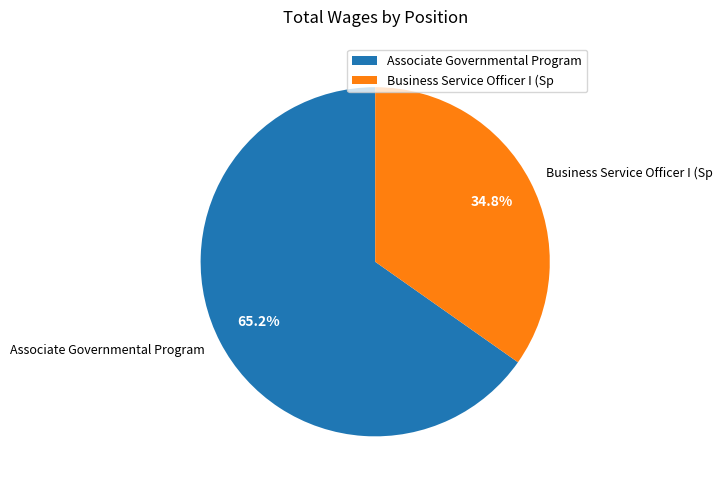

Which category has the biggest portion of the pie?

Associate Governmental Program